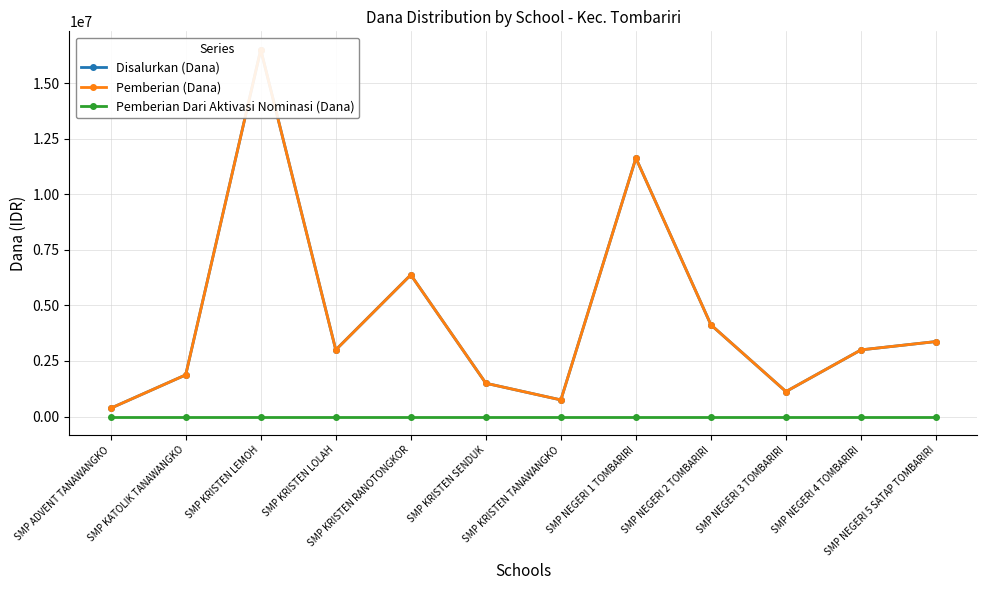

Which category has the lowest value across all series?

SMP ADVENT TANAWANGKO